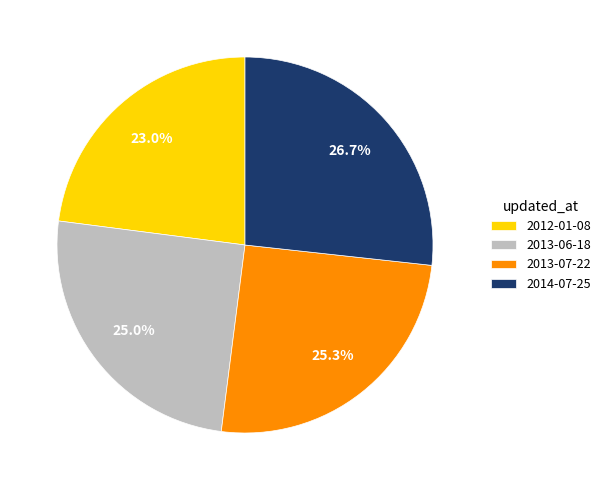

What is the largest slice in the pie chart?

2014-07-25